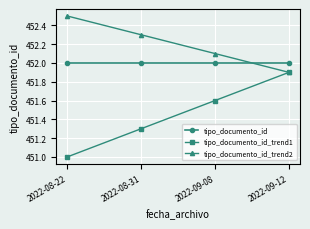

What is the label of the 4th point from the right?

2022-08-22